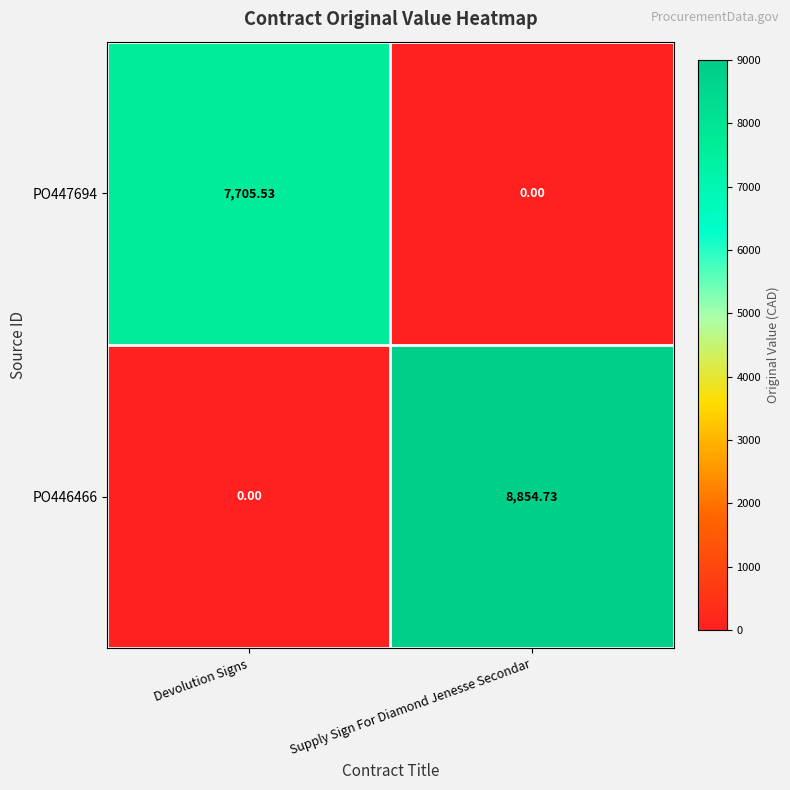

At which label is PO447694 closest to 3852?

Supply Sign For Diamond Jenesse Secondar